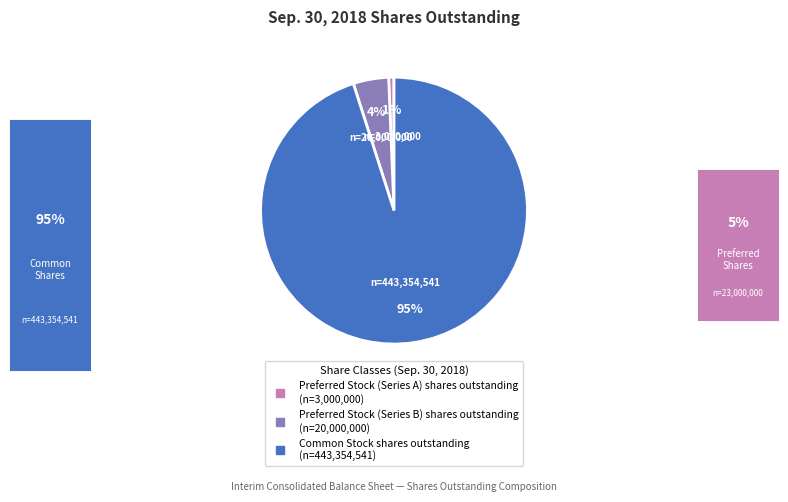

To the nearest percent, what is the difference between the largest and smallest slice percentages?

94%